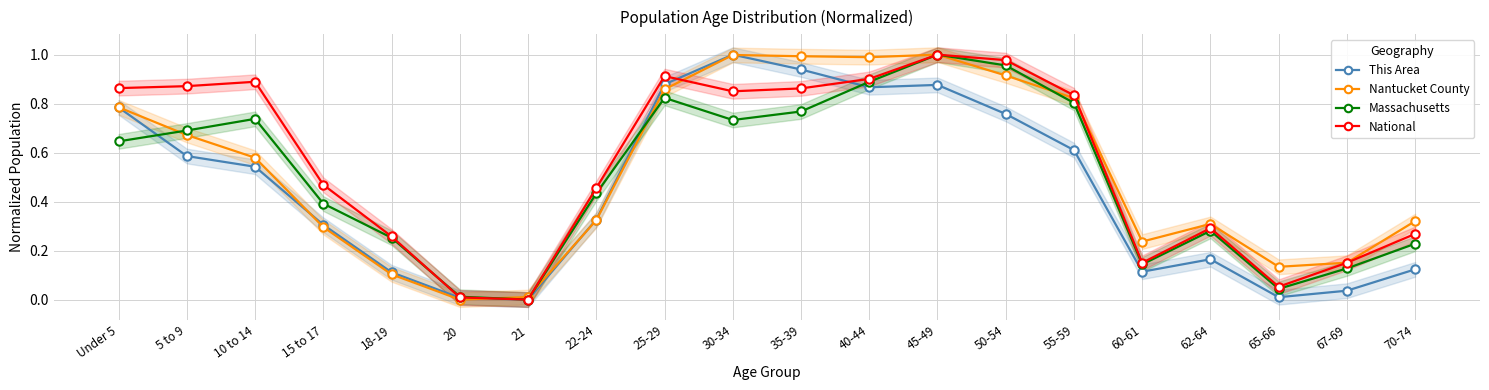

Which series ends up on top after the final intersection of Massachusetts and National?

Massachusetts